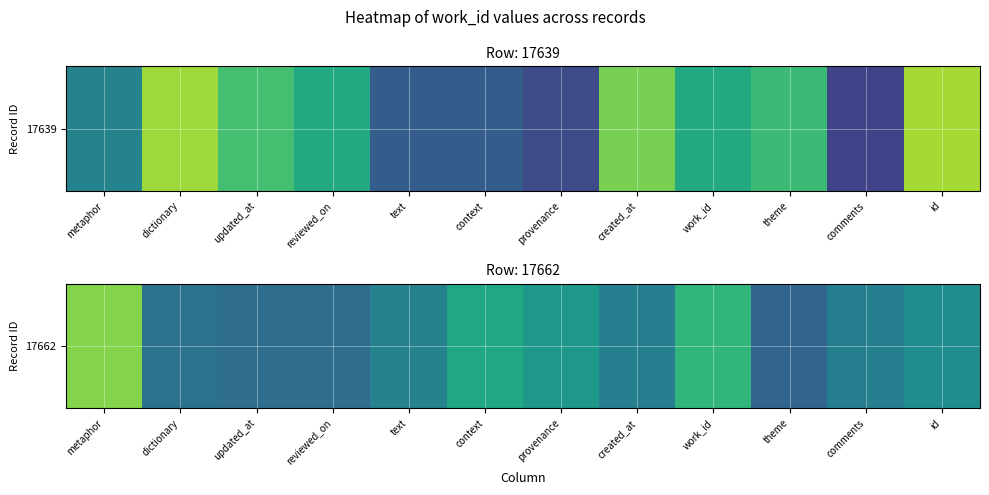

What is the difference between the maximum and minimum values?

501.3